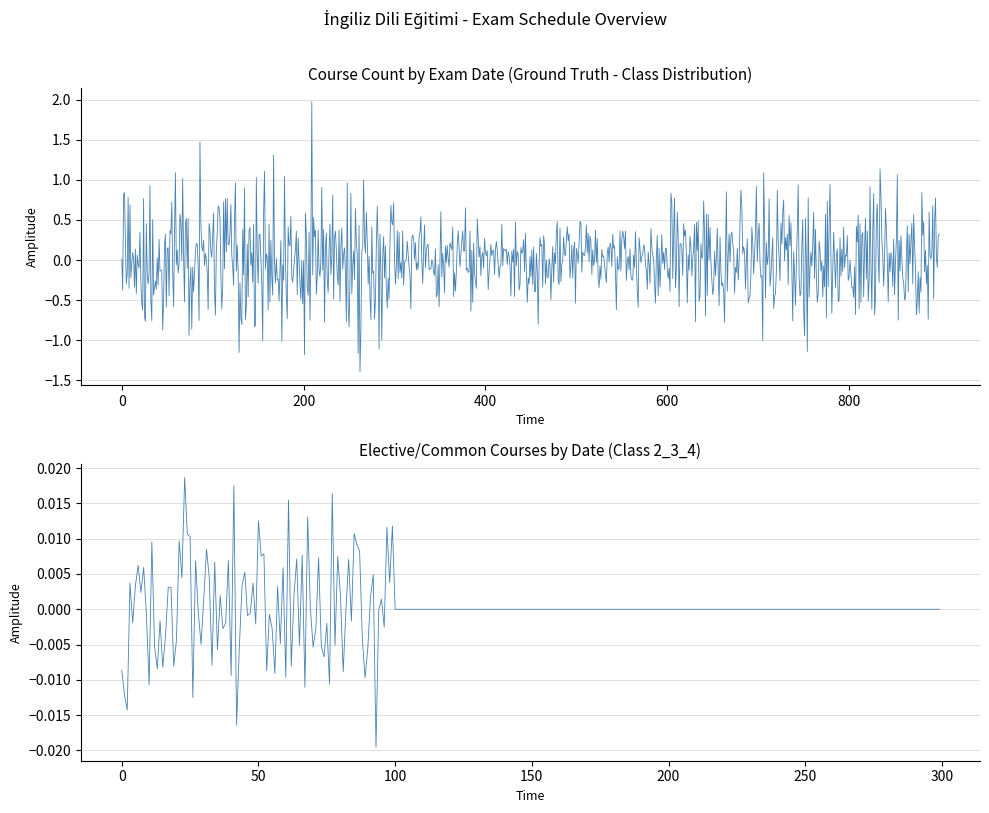

True or false: Class 1 and Class 2 intersect in this chart.

False